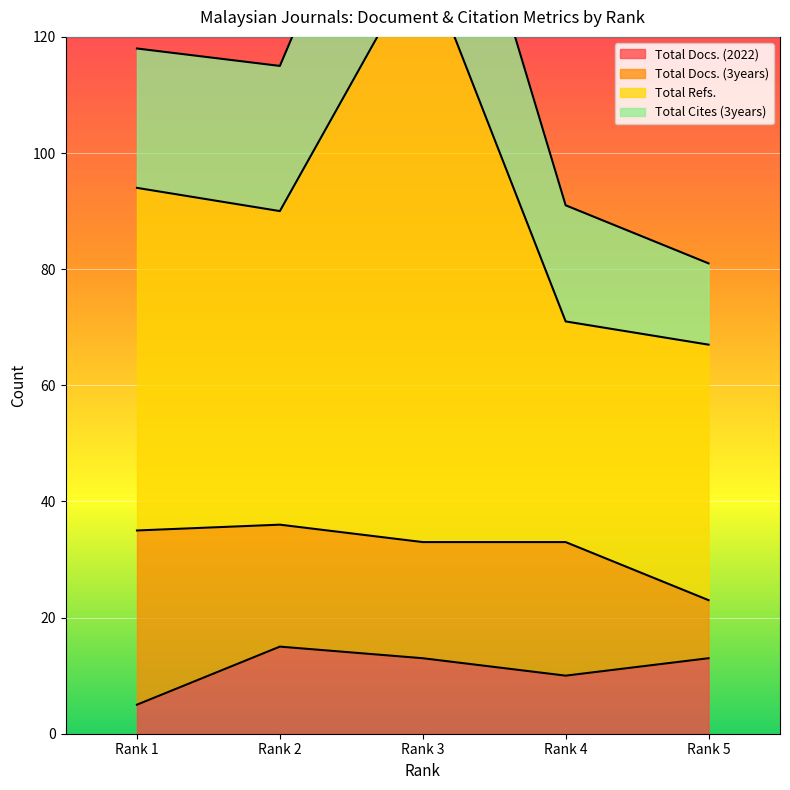

At which label is Total Docs. (2022) closest to 10?

Rank 4